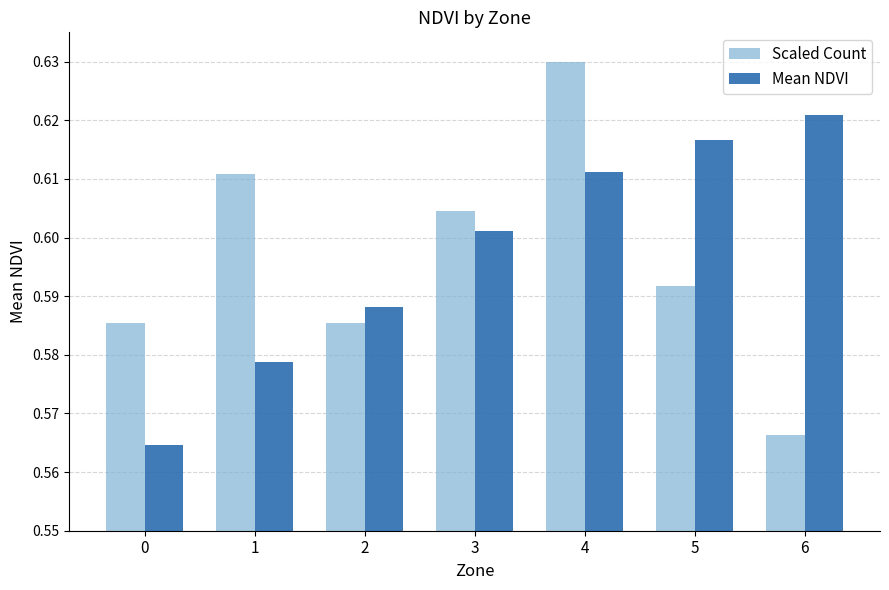

What is the sum of the Scaled Count values at 4 and 6?

1.2